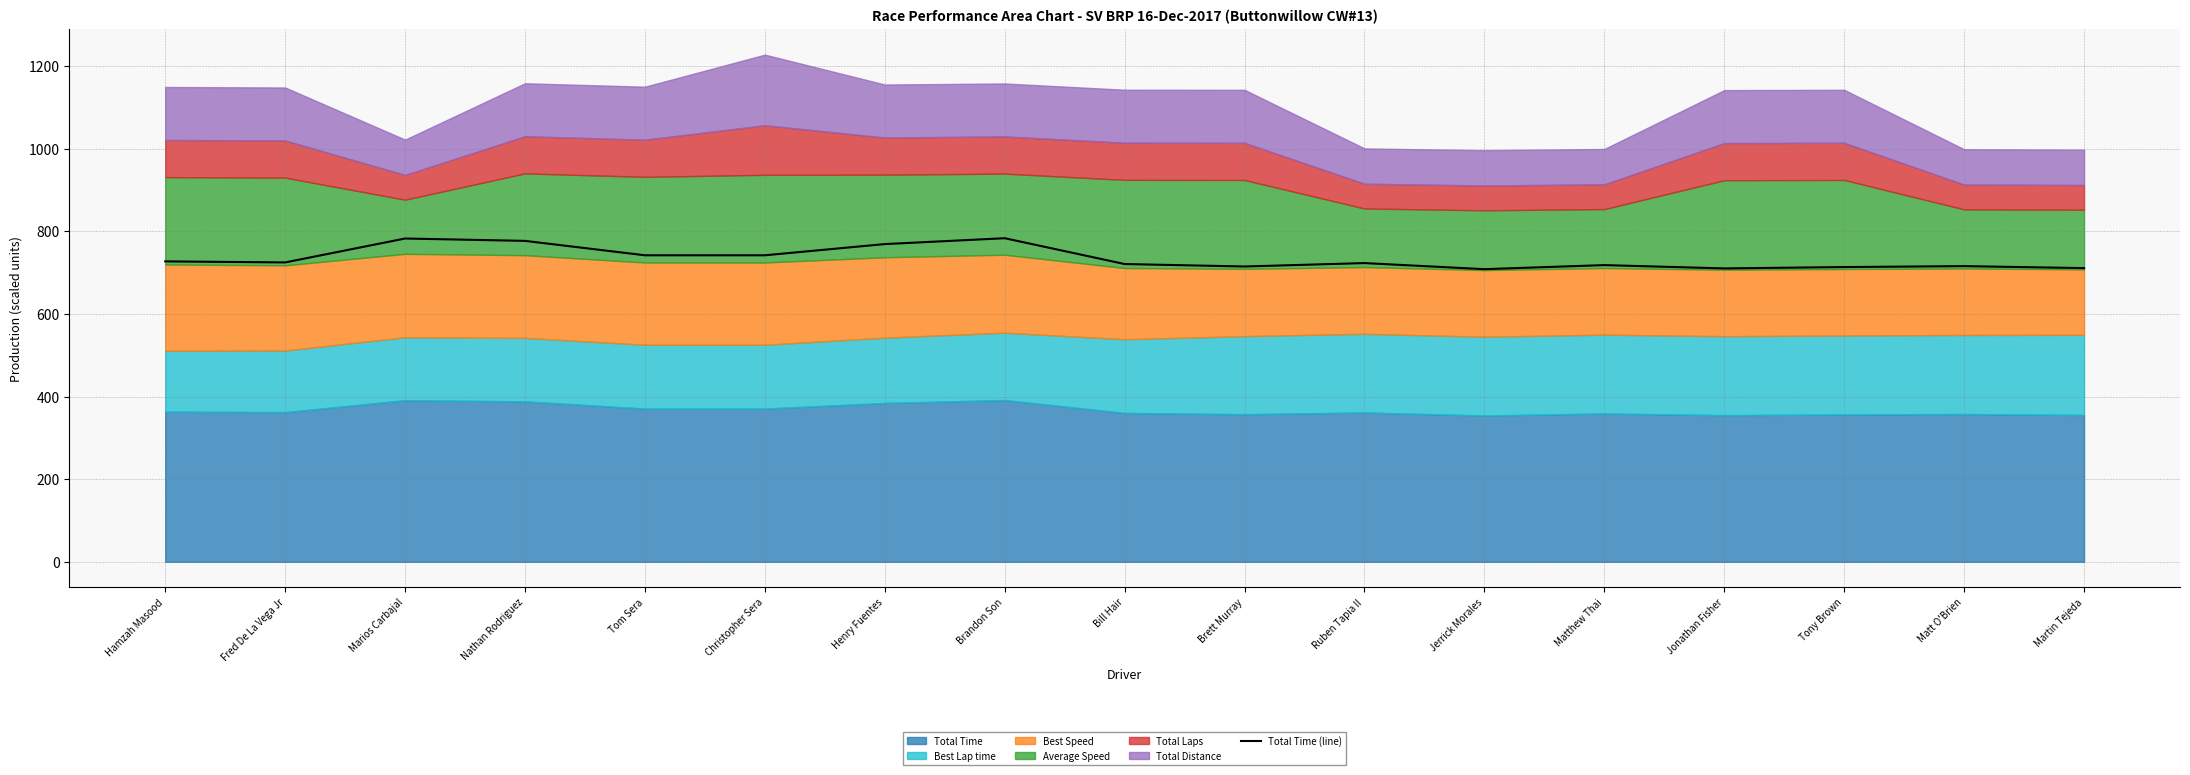

What is the minimum value shown in the chart?

708.7